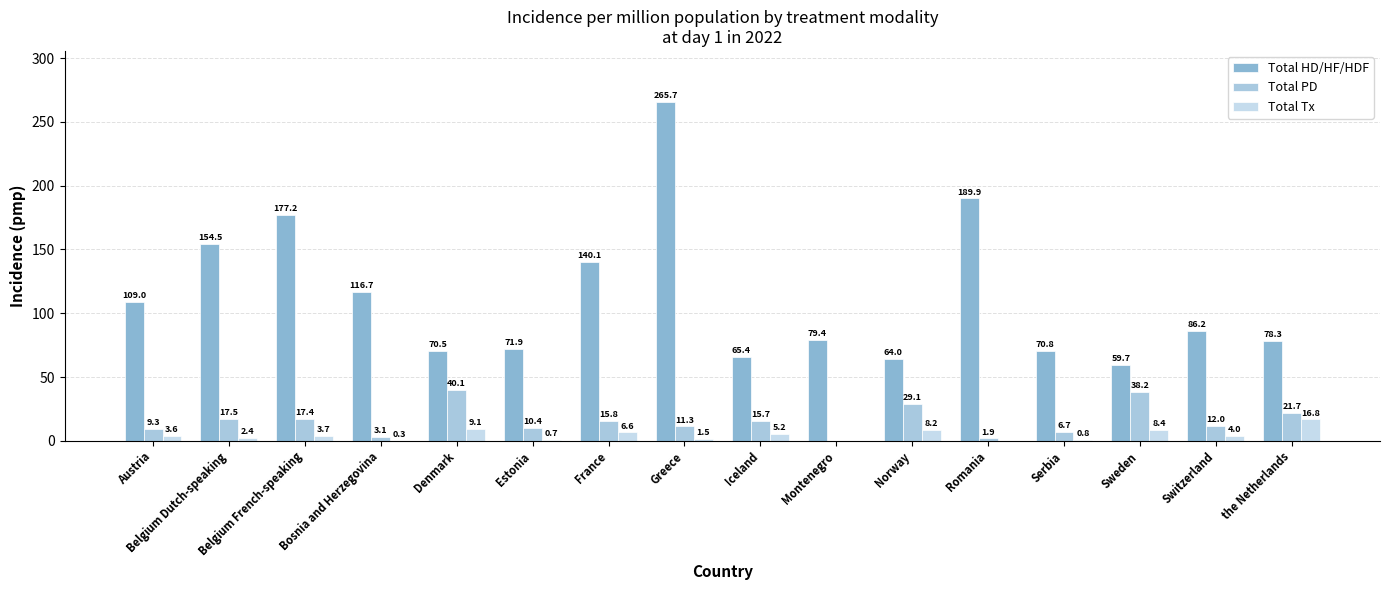

Reading left to right, what are all the values shown in this chart?

Total HD/HF/HDF: Austria=109.0	Belgium Dutch-speaking=154.5	Belgium French-speaking=177.2	Bosnia and Herzegovina=116.7	Denmark=70.5	Estonia=71.9	France=140.1	Greece=265.7	Iceland=65.4	Montenegro=79.4	Norway=64.0	Romania=189.9	Serbia=70.8	Sweden=59.7	Switzerland=86.2	the Netherlands=78.3
Total PD: Austria=9.3	Belgium Dutch-speaking=17.5	Belgium French-speaking=17.4	Bosnia and Herzegovina=3.1	Denmark=40.1	Estonia=10.4	France=15.8	Greece=11.3	Iceland=15.7	Montenegro=0.0	Norway=29.1	Romania=1.9	Serbia=6.7	Sweden=38.2	Switzerland=12.0	the Netherlands=21.7
Total Tx: Austria=3.6	Belgium Dutch-speaking=2.4	Belgium French-speaking=3.7	Bosnia and Herzegovina=0.3	Denmark=9.1	Estonia=0.7	France=6.6	Greece=1.5	Iceland=5.2	Montenegro=0.0	Norway=8.2	Romania=0.0	Serbia=0.8	Sweden=8.4	Switzerland=4.0	the Netherlands=16.8